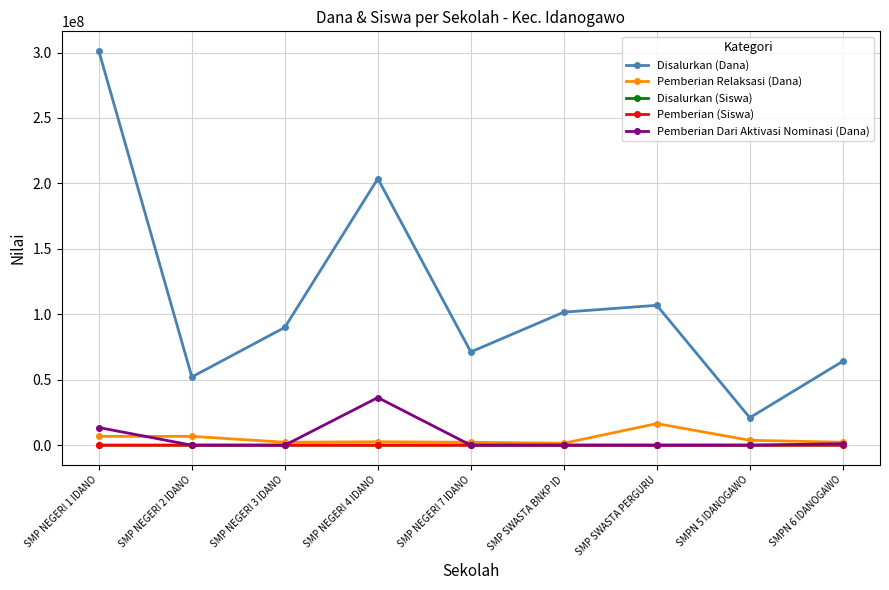

What is the maximum value shown in the chart?

301125000